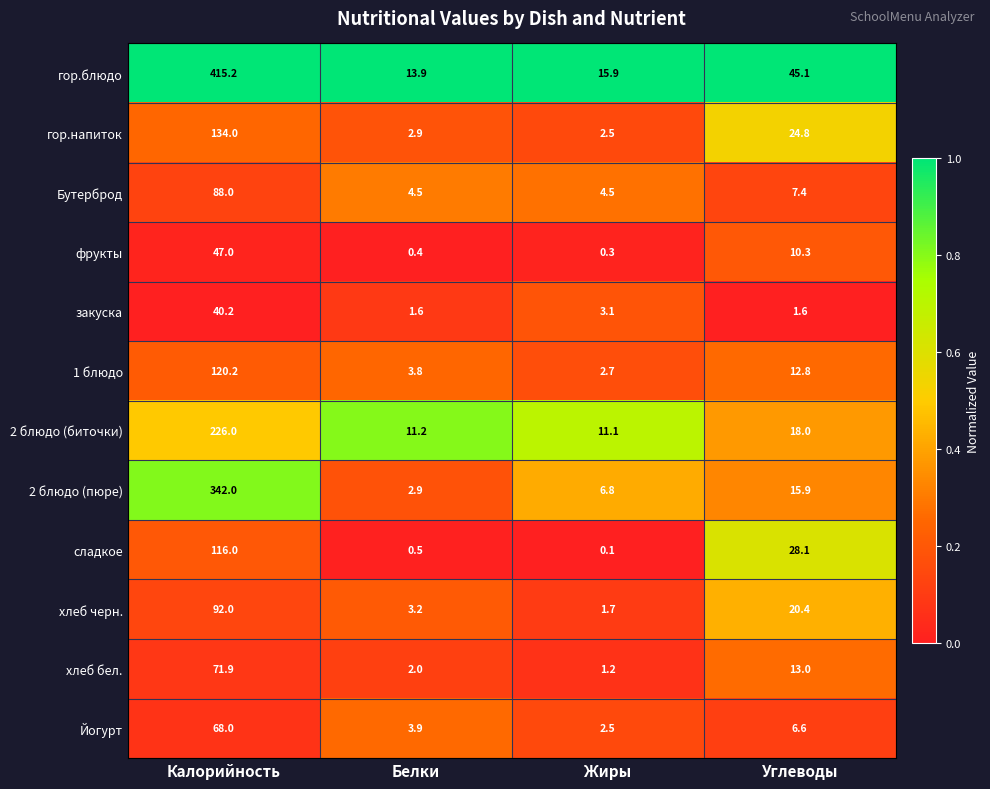

At which category is the sum across all series the highest?

Калорийность